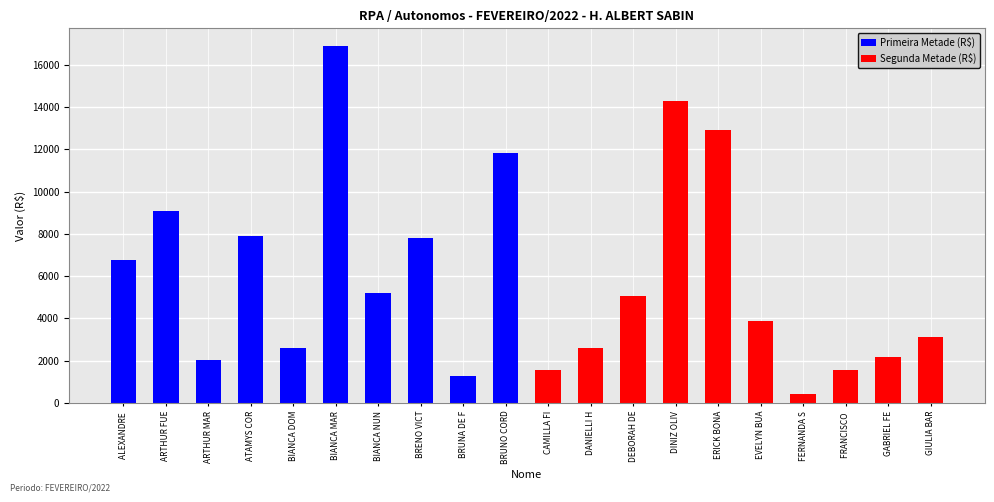

How many bars are there in total?

20